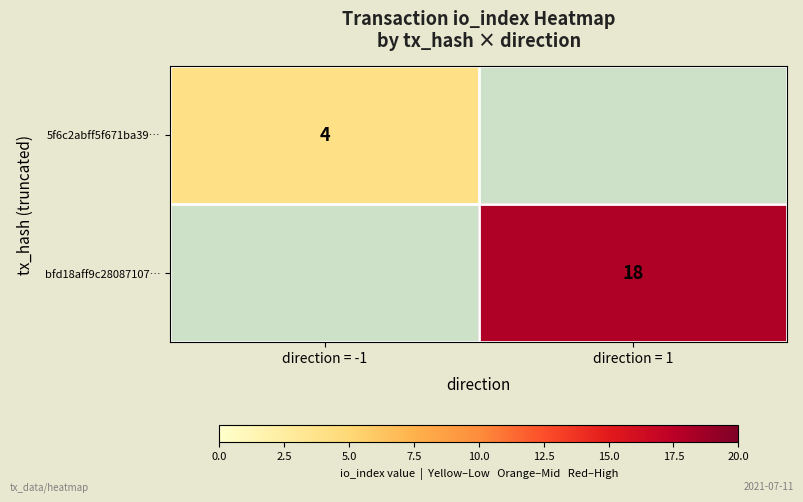

Is it true that bfd18aff9c28087107… equals 5 at direction = 1?

False